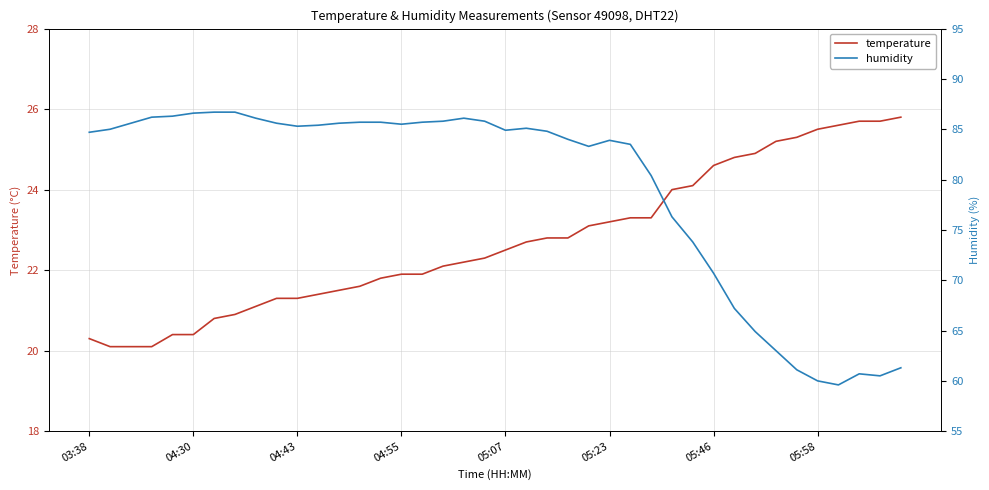

The value of humidity at 23 is 84.0. True or false?

True